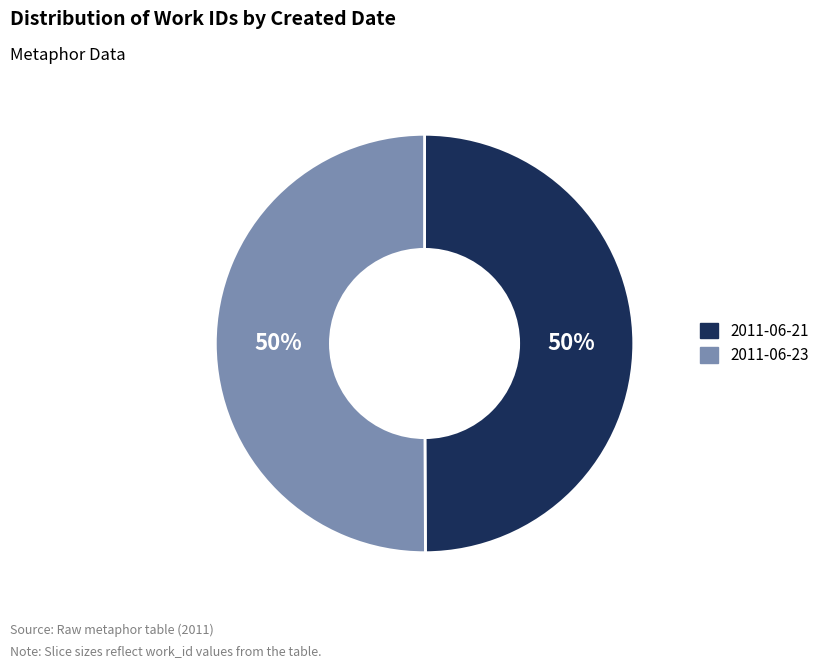

To the nearest percent, what percentage of the pie is 2011-06-21?

50%